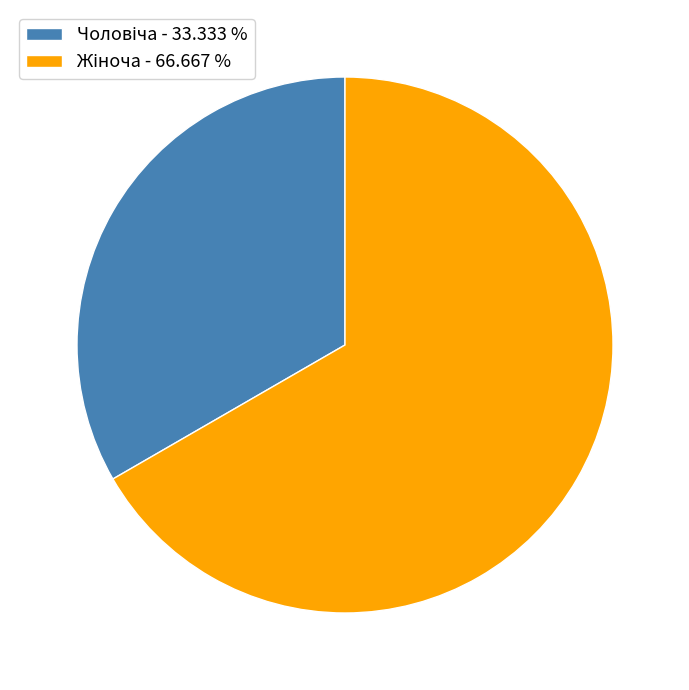

Is there any slice that represents more than half of the pie?

Yes